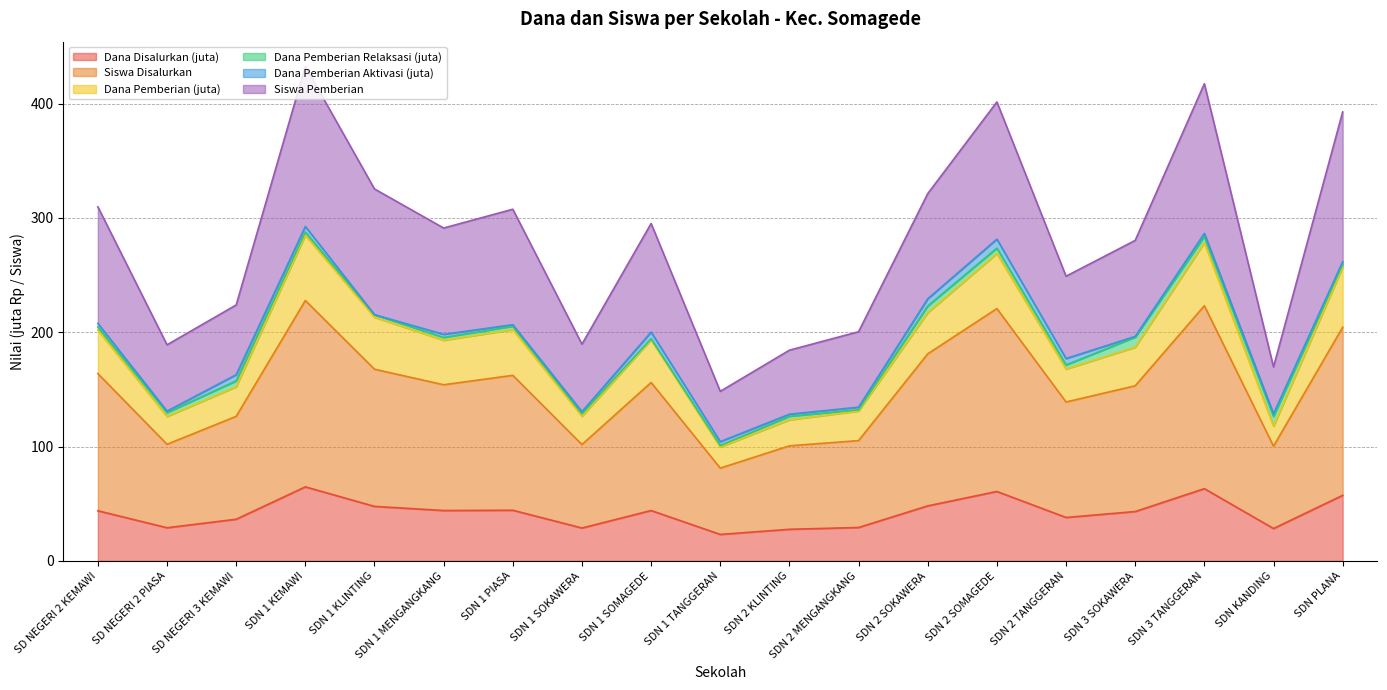

What is the total value across all series at SDN 1 SOKAWERA?

189.6